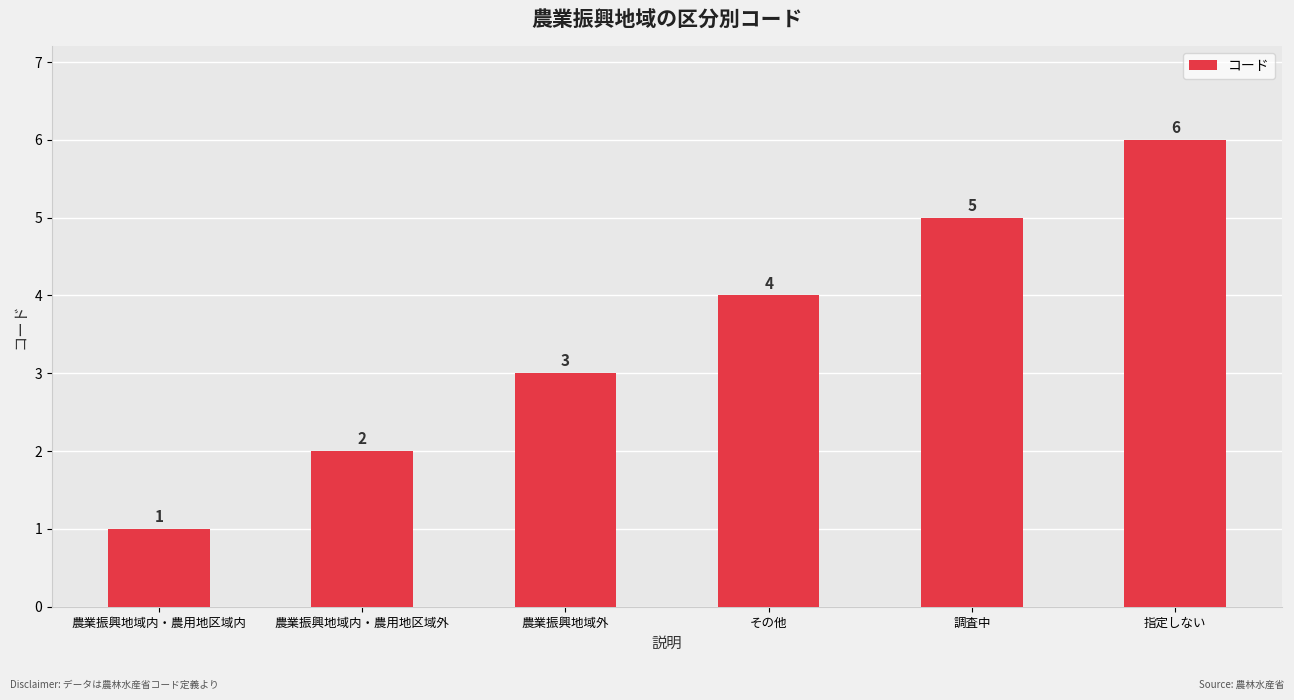

What is the difference between the second highest and second lowest values?

3